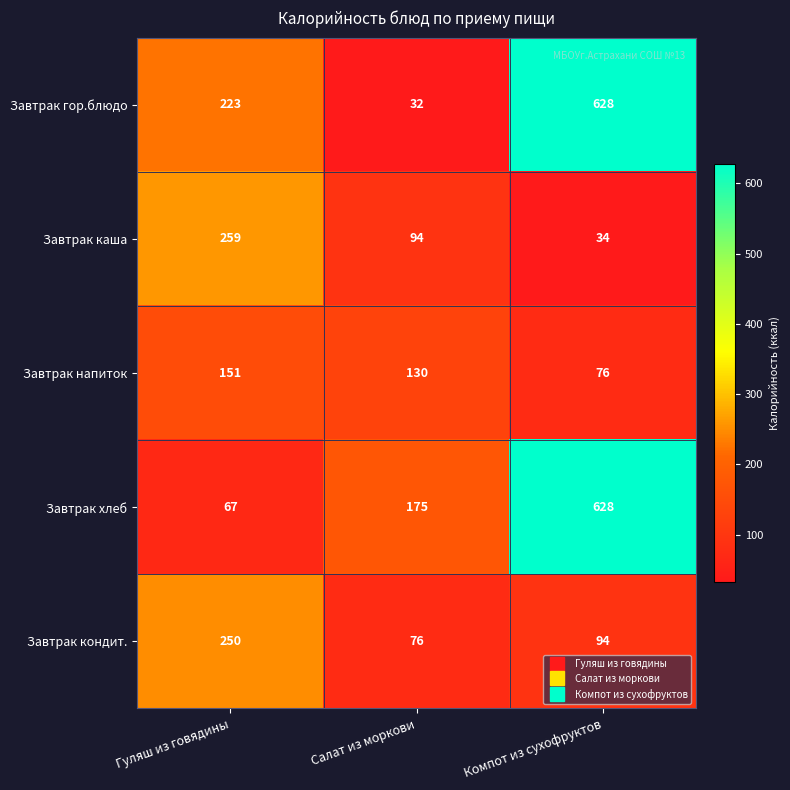

Which series changed the most between Салат из моркови and Компот из сухофруктов?

Завтрак гор.блюдо